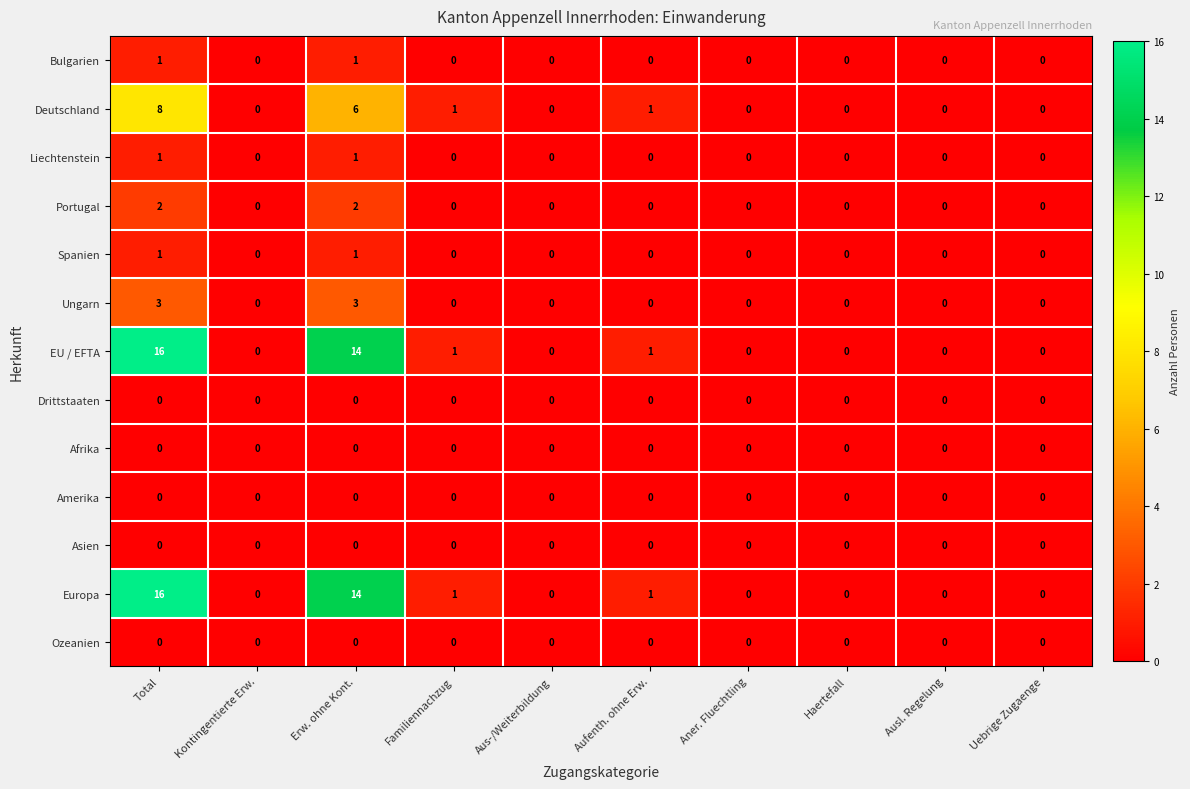

What is the difference between the second highest and minimum values in the EU / EFTA series?

14